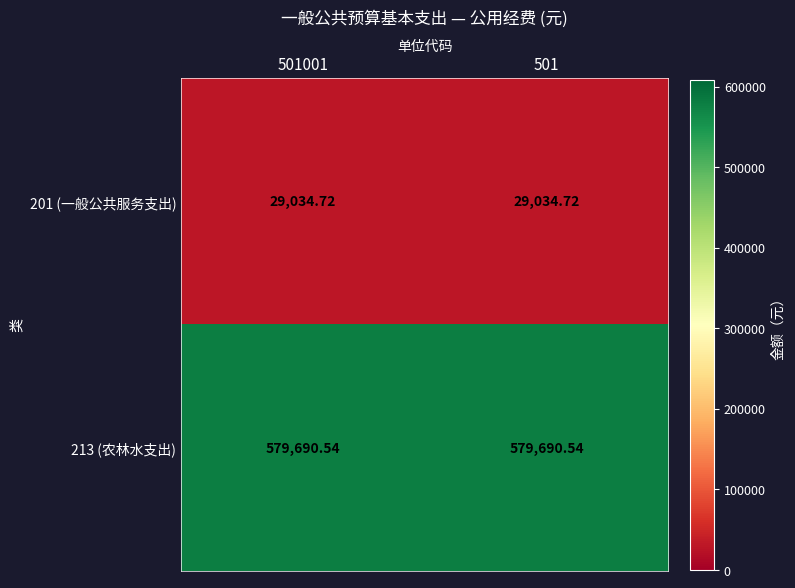

What is the spread (max minus min) of values at 501001?

550655.8